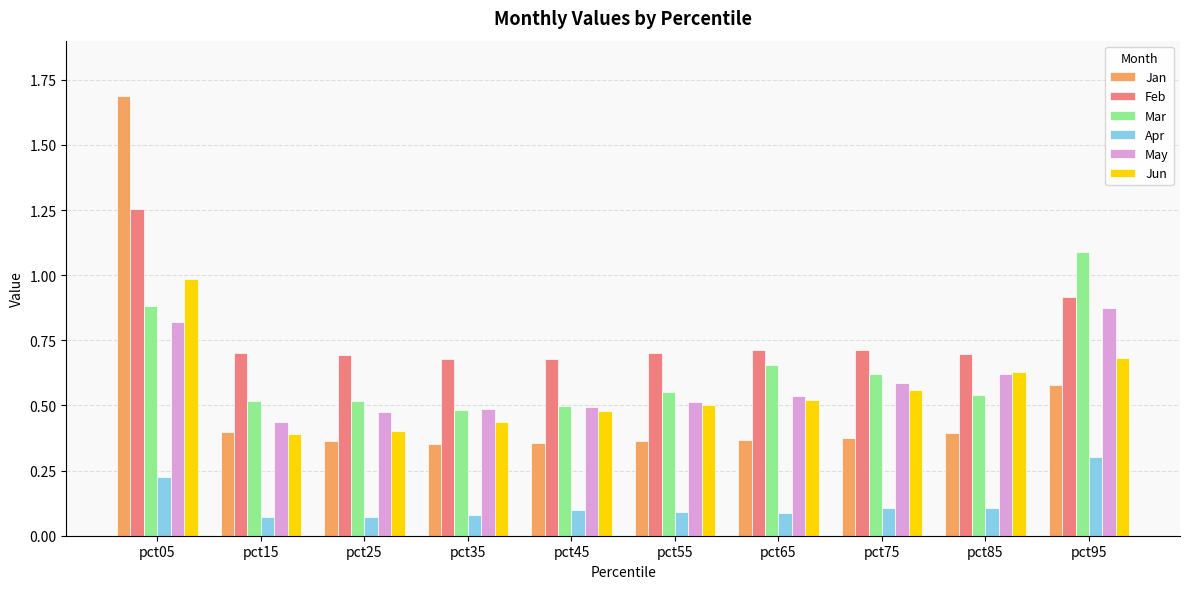

What is the sum of the Feb values at pct45 and pct95?

1.6